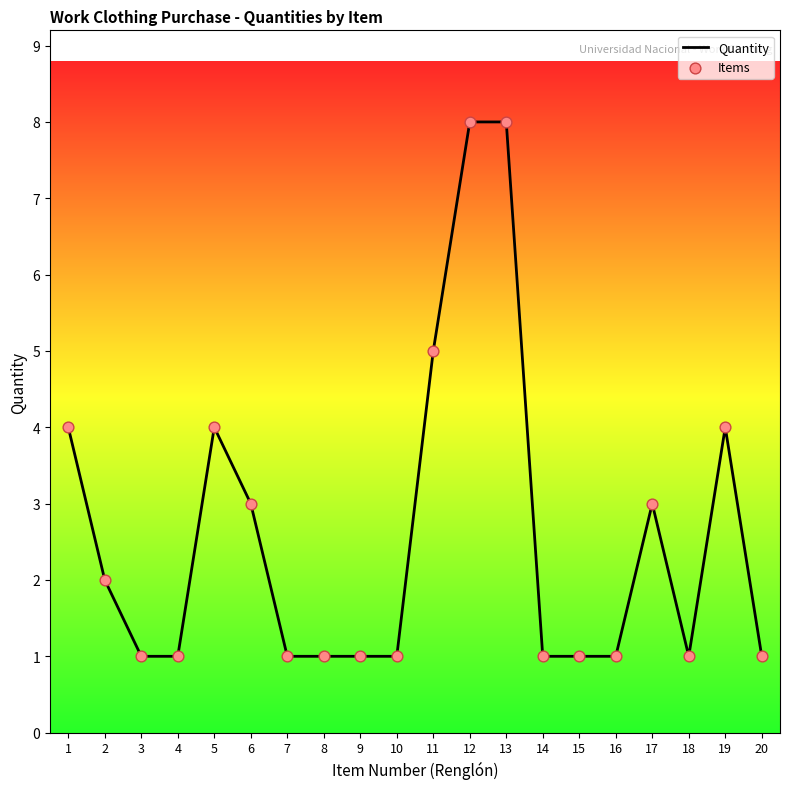

What is the change in value from 19 to 20?

-3